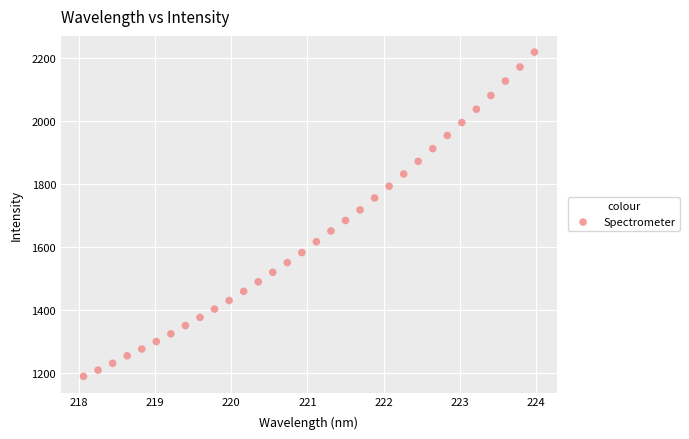

What is the range of X values (max minus min)?

5.9